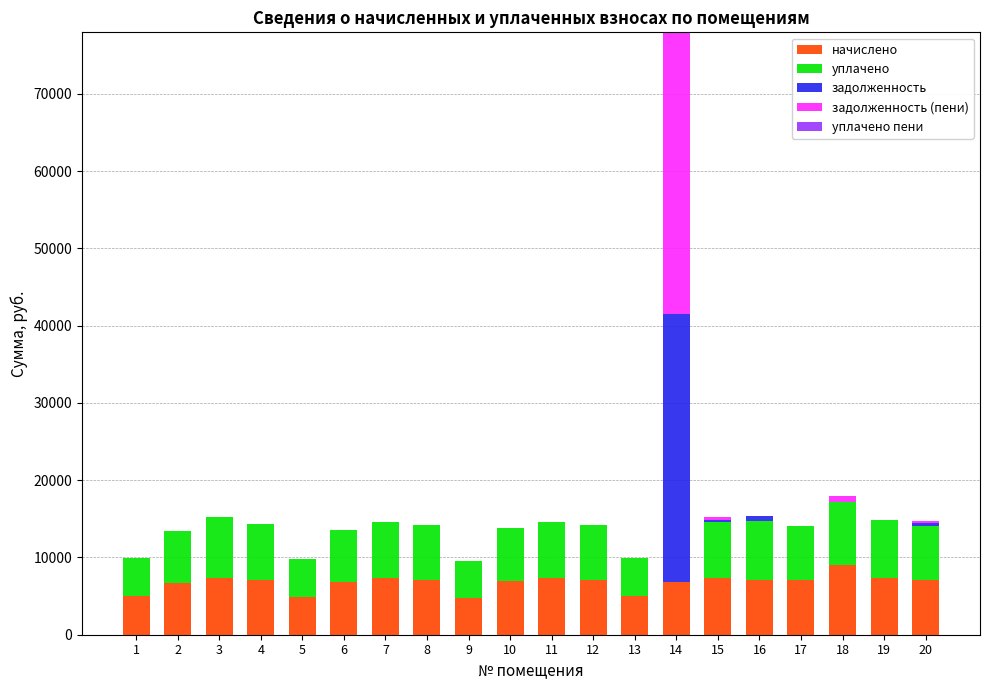

What is the total value across all series at 12?

14241.6